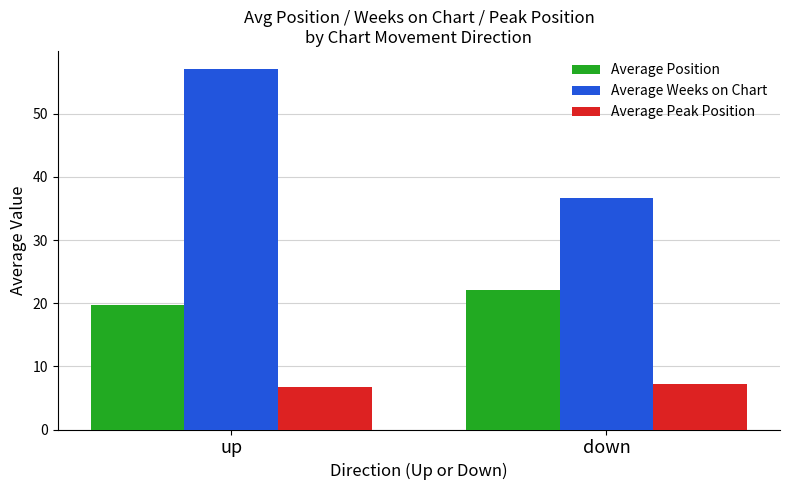

What are all the series names shown in the legend?

Average Position, Average Weeks on Chart, Average Peak Position